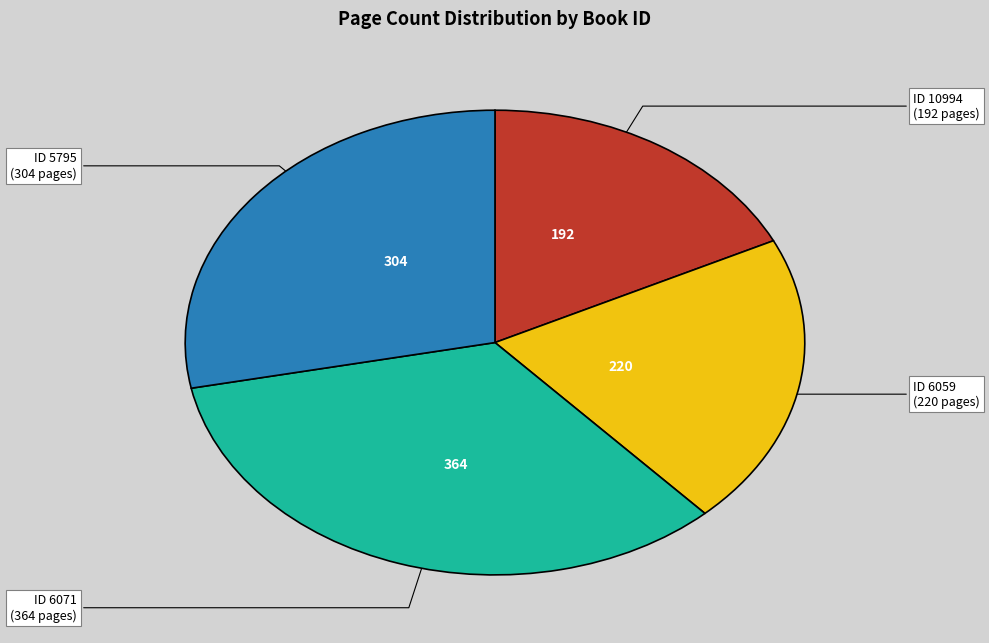

Is there any slice that represents more than half of the pie?

No